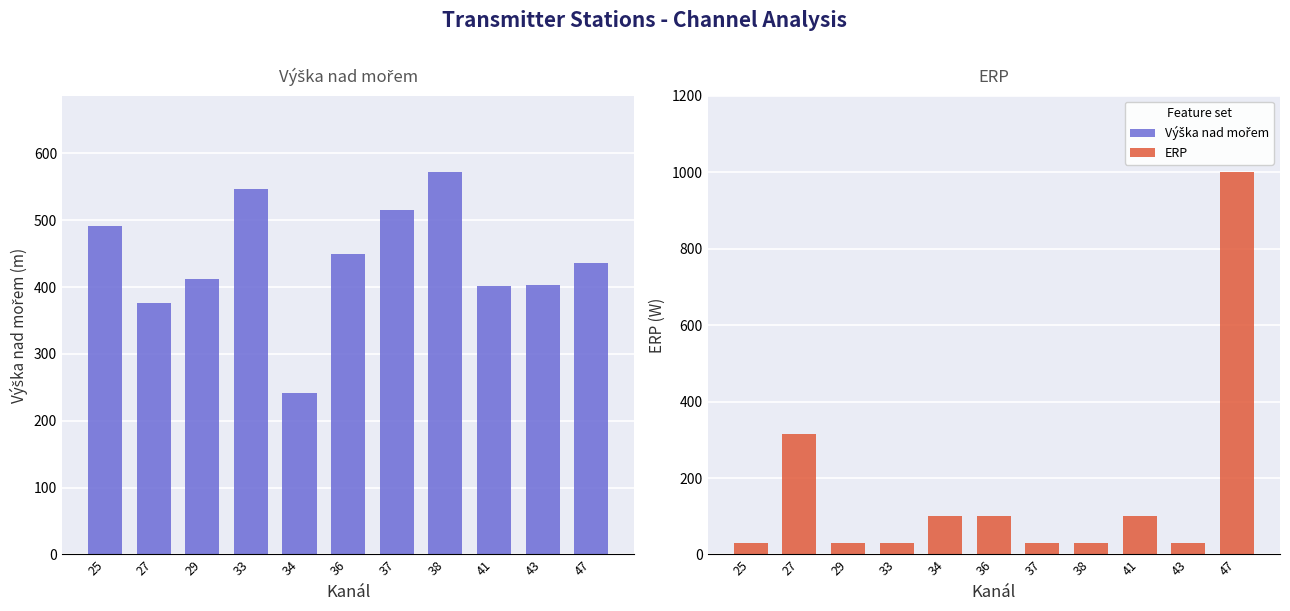

What is the spread (max minus min) of values at 36?

350